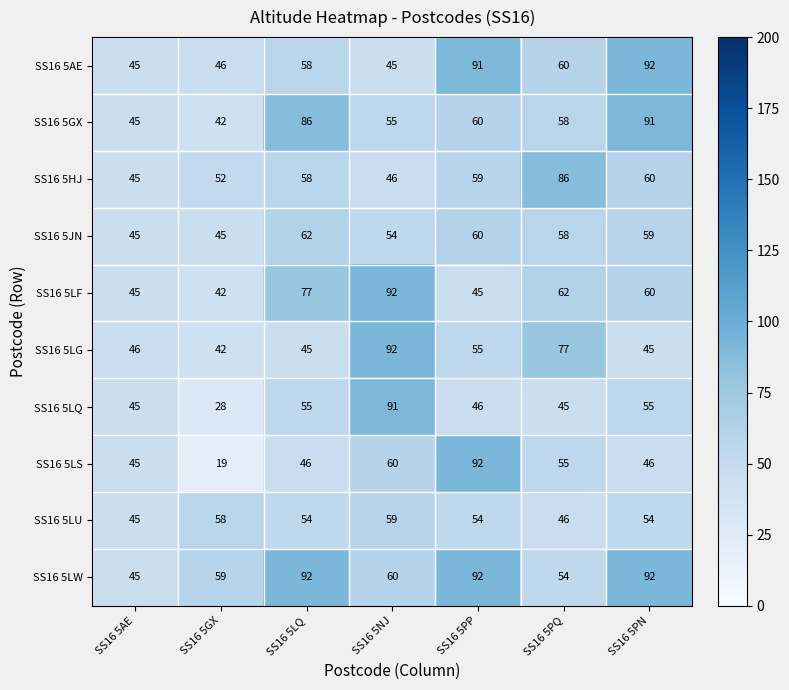

The value of SS16 5AE at SS16 5GX is 46. True or false?

True